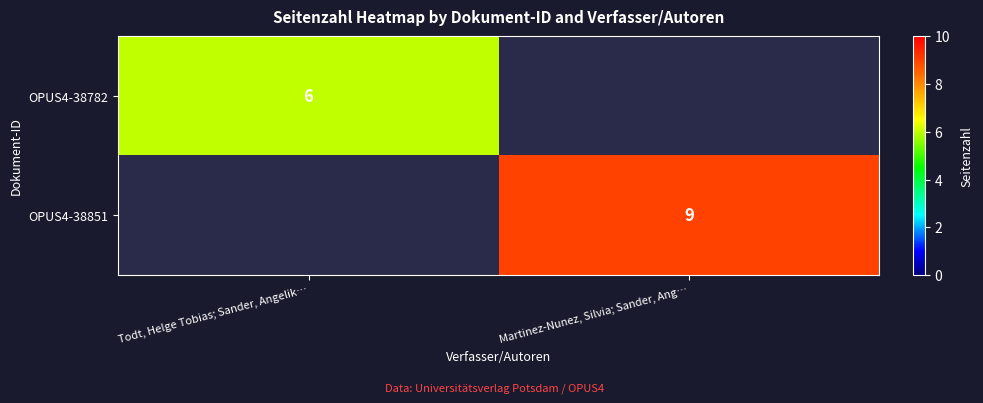

The OPUS4-38851 series shows 9 at Martinez-Nunez, Silvia; Sander, Ang…. True or false?

True